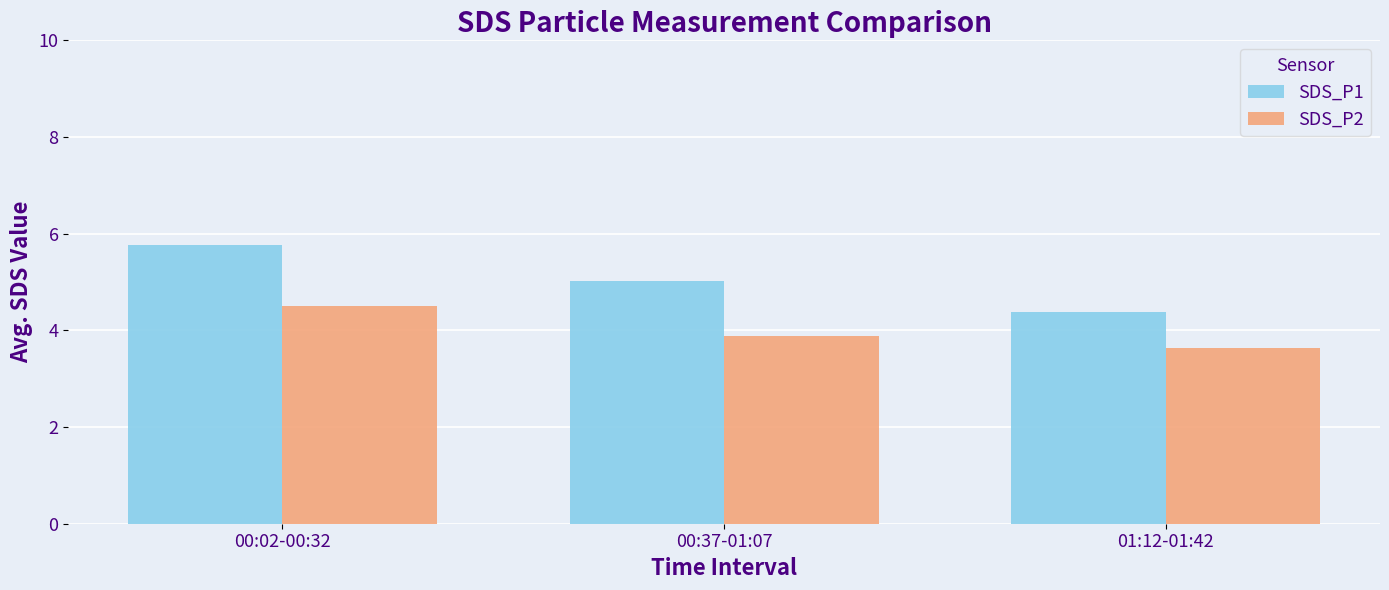

What is the sum of the SDS_P2 values at 01:12-01:42 and 00:02-00:32?

8.2